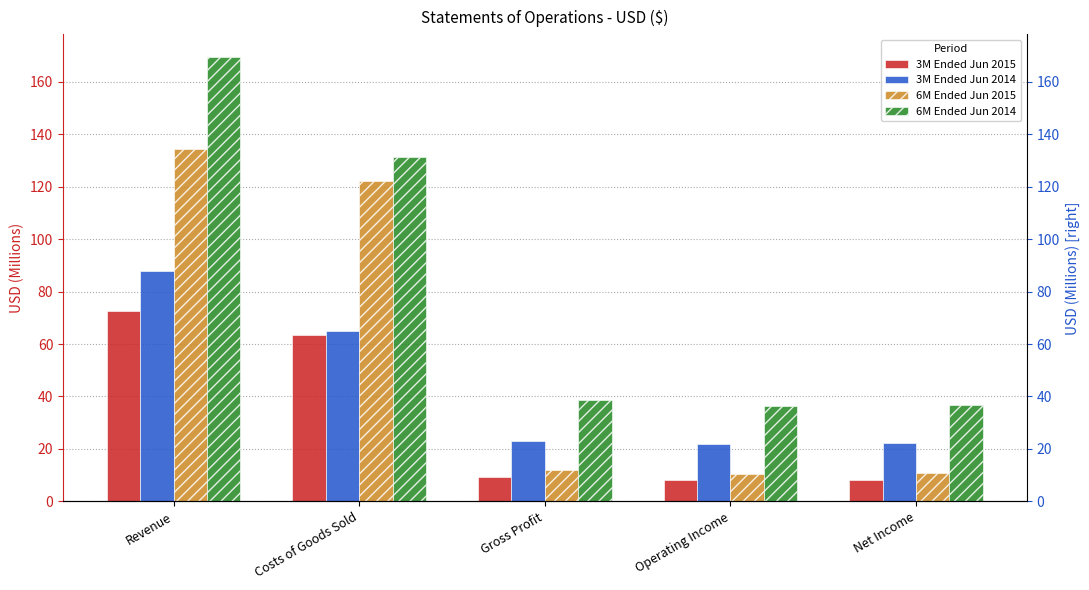

Is it true that 6M Ended Jun 2015 equals 134.4 at Revenue?

True